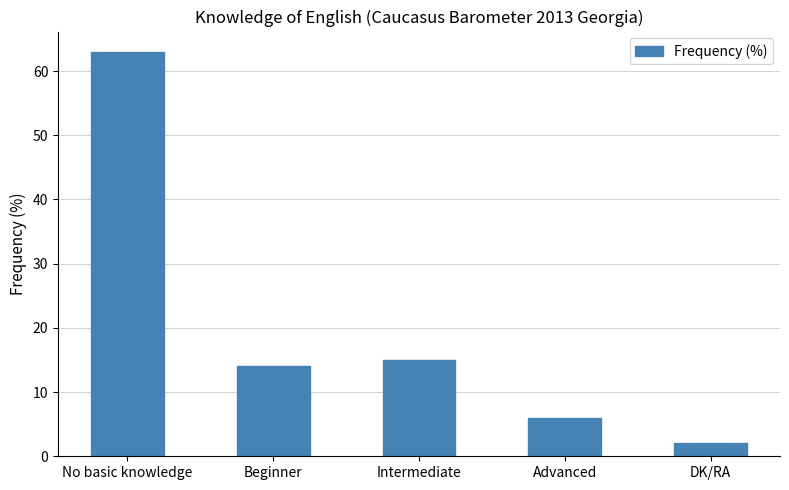

What is the label of the 5th bar from the left?

DK/RA